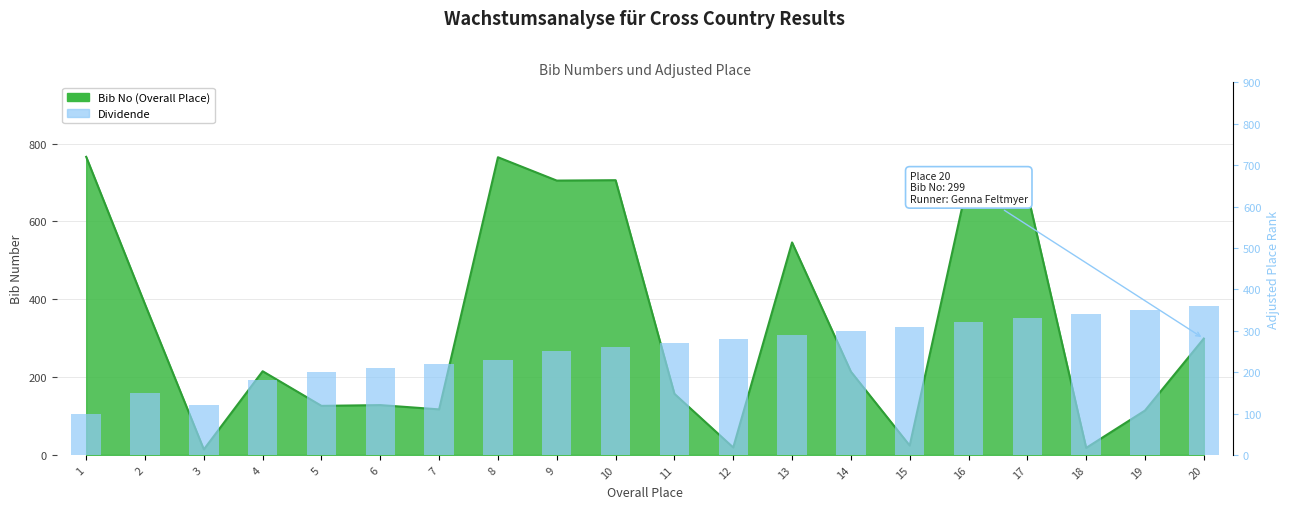

Does the chart contain stacked bars?

No